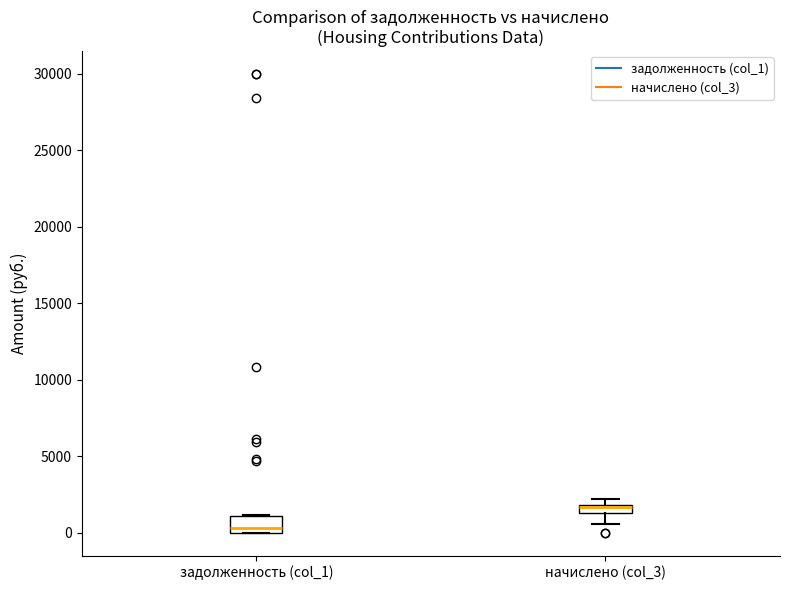

Which box has the highest median line?

начислено (col_3)